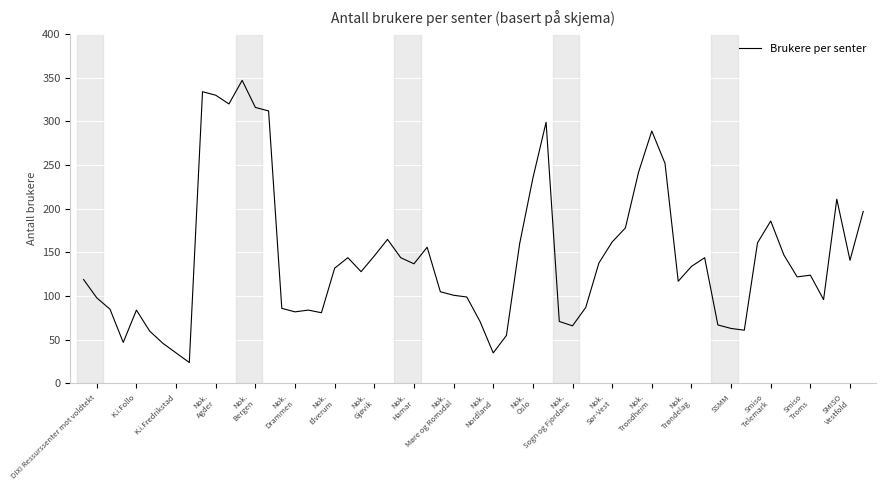

What is the minimum value shown in the chart?

24